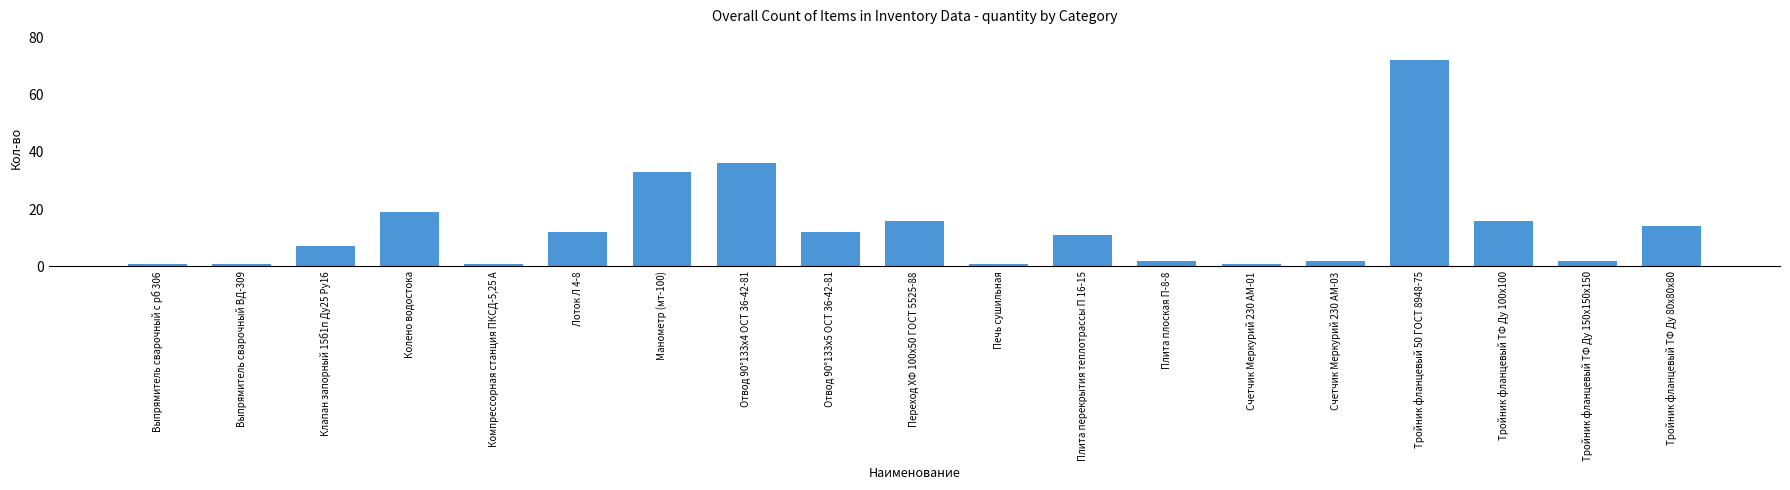

How many distinct data groups are displayed?

1